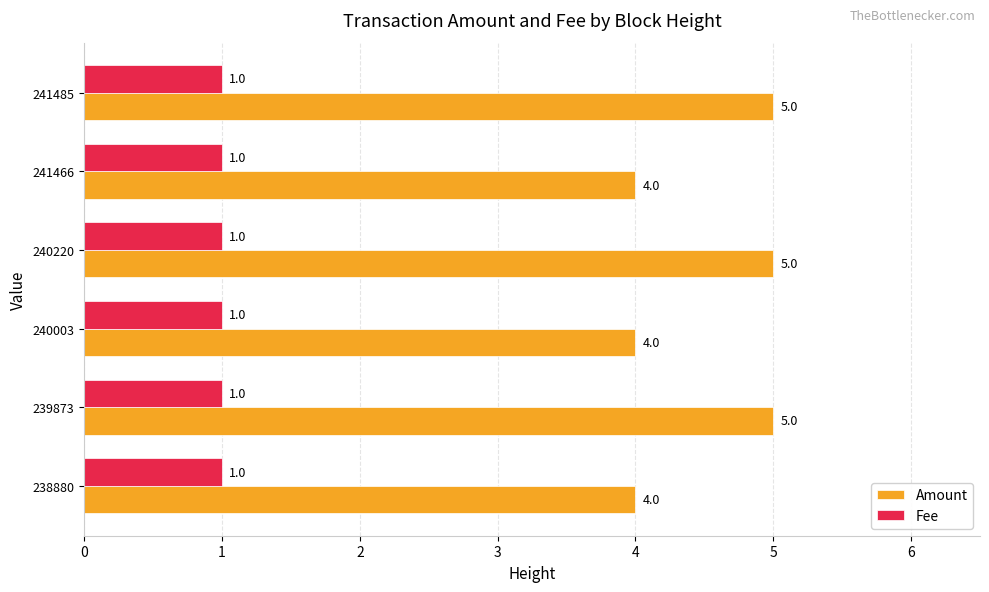

What are all the series names shown in the legend?

Amount, Fee